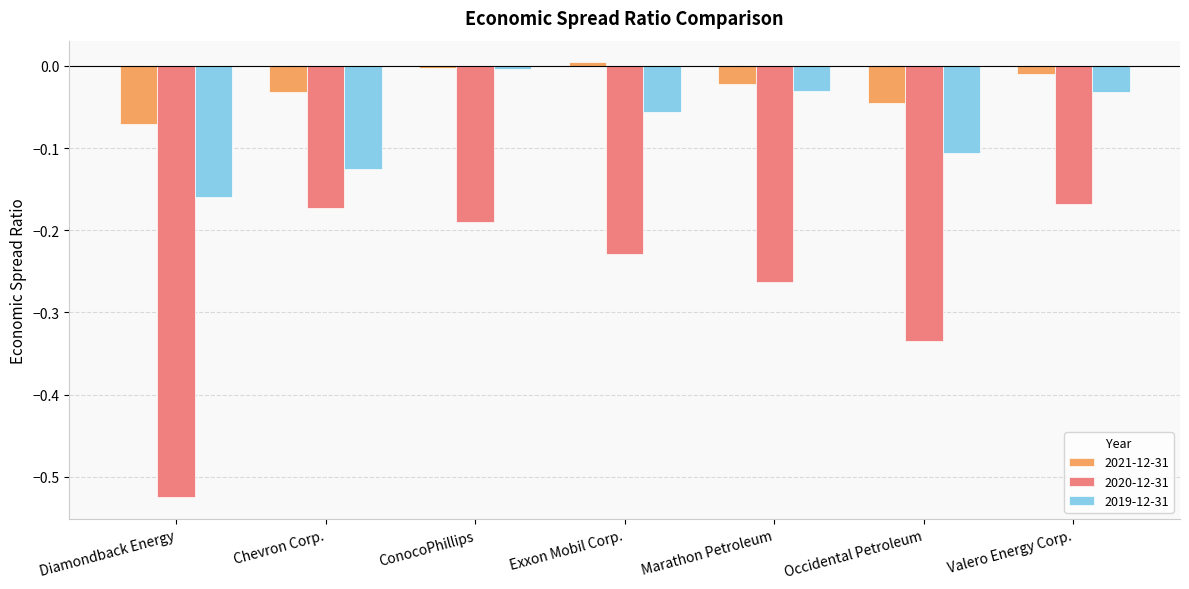

Between Diamondback Energy and Occidental Petroleum, which series saw the biggest shift?

2020-12-31